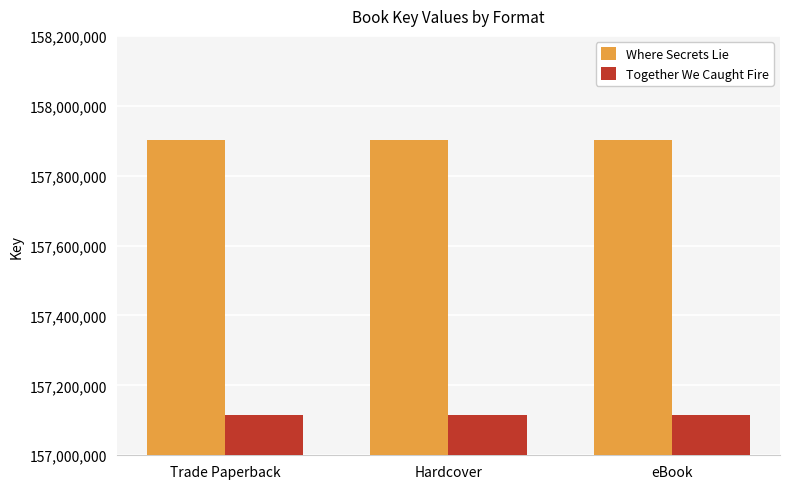

Which series has the largest total across all categories?

Where Secrets Lie